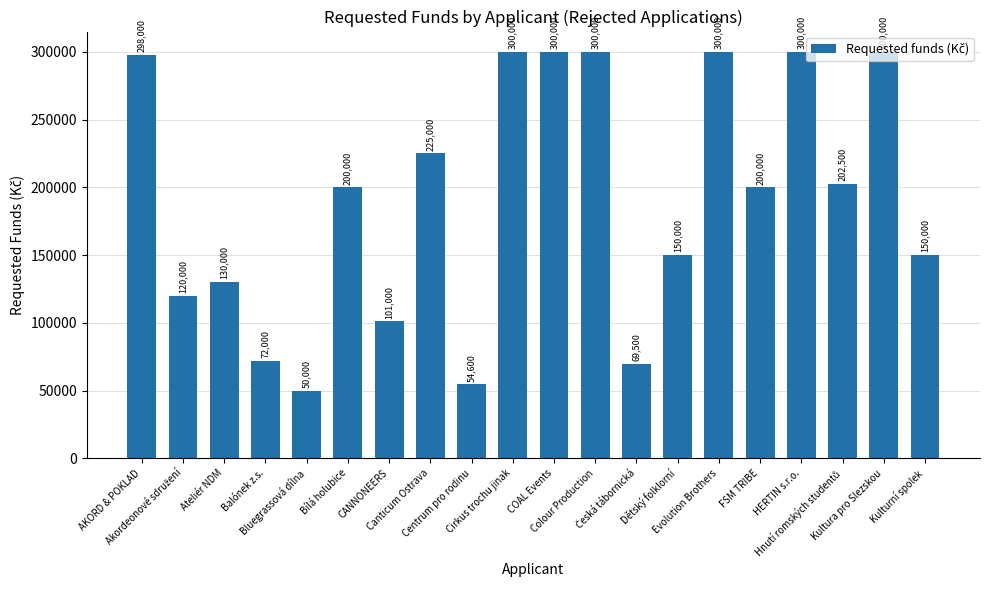

What is the difference between the maximum and minimum values?

250000